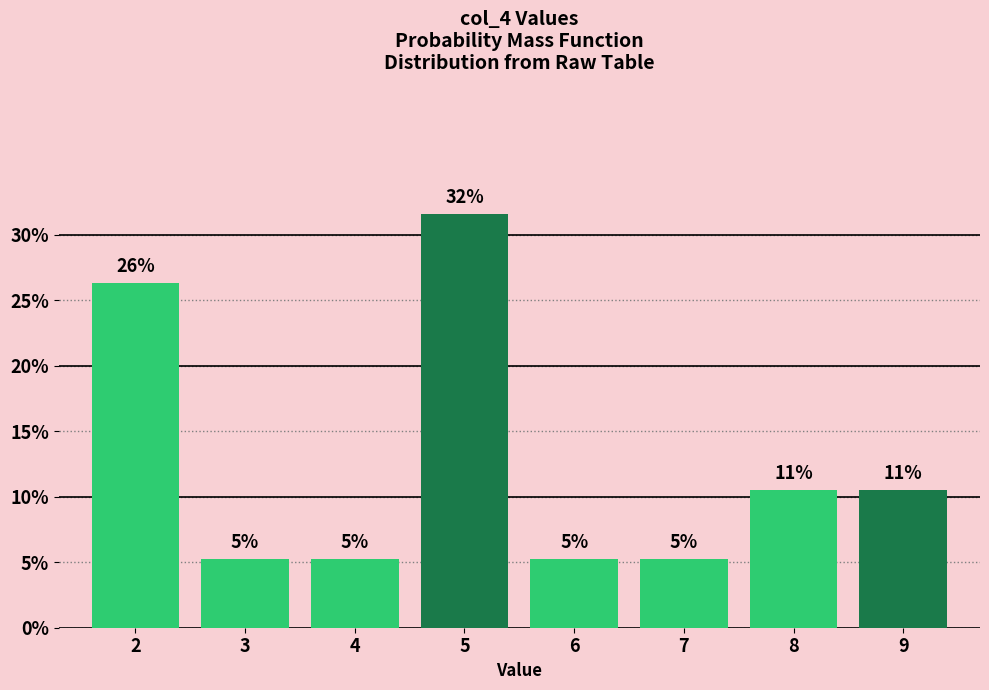

Are the bars horizontal?

No